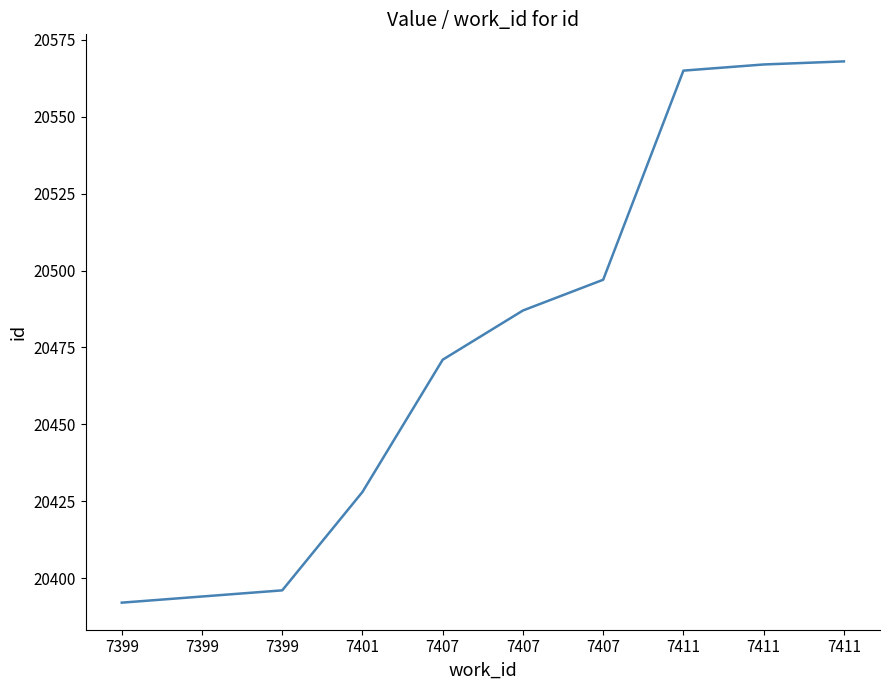

How many lines are shown in the chart?

1